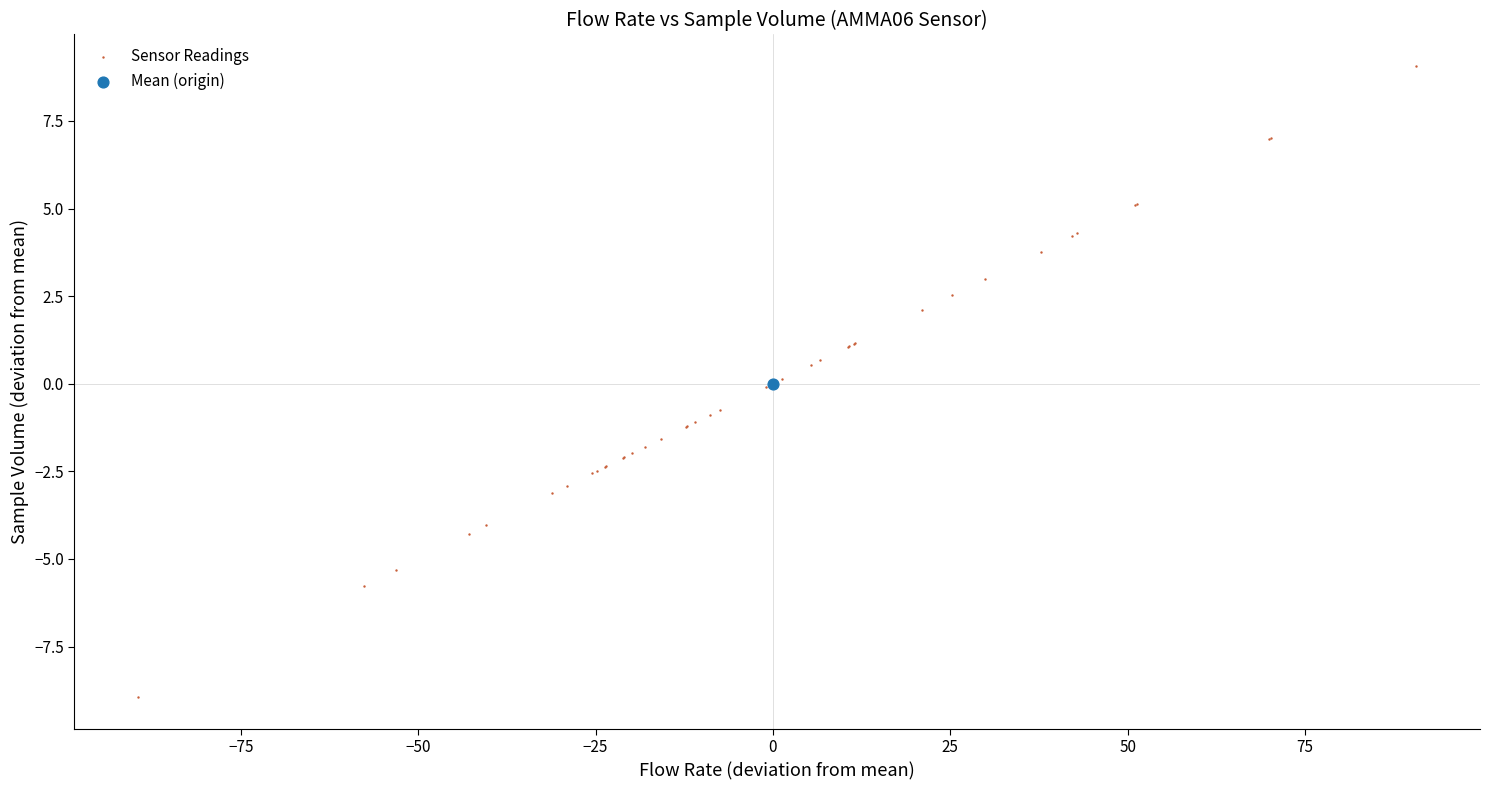

What are all the series names shown in the legend?

Sensor Readings, Mean (origin)